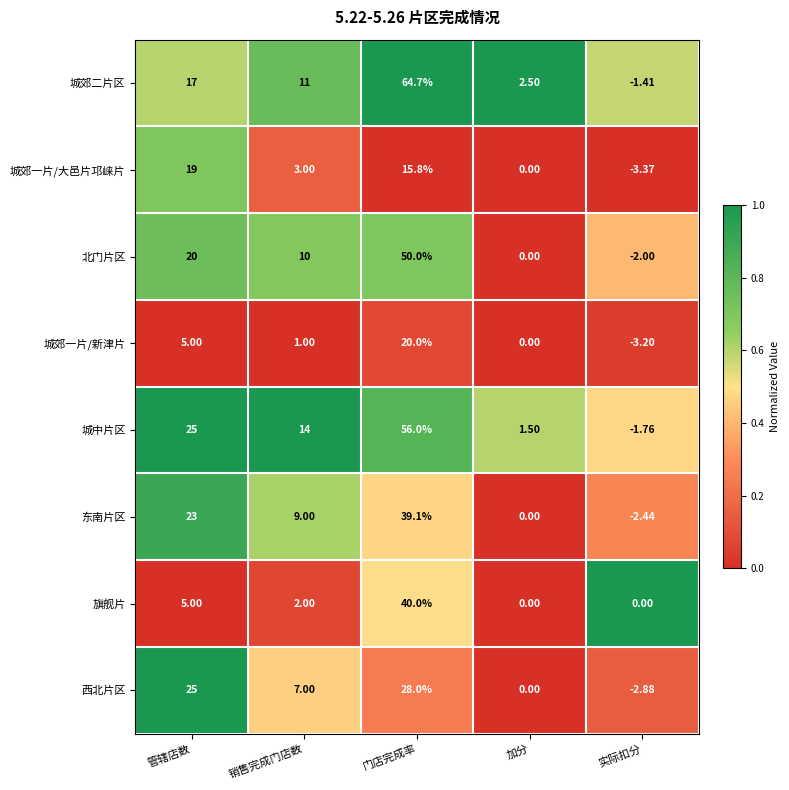

Which series has the largest total across all categories?

城中片区